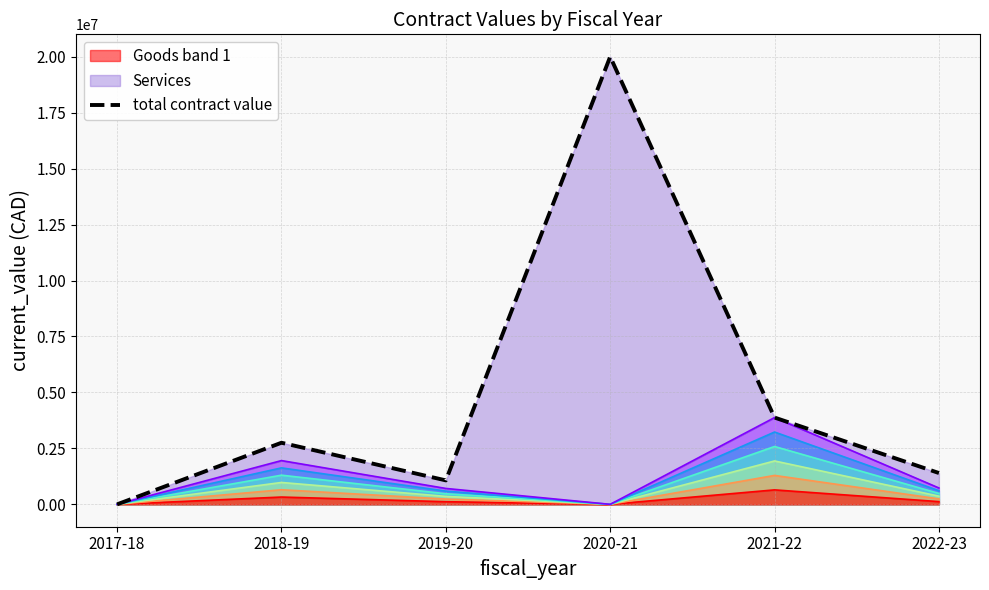

How many lines are shown in the chart?

1